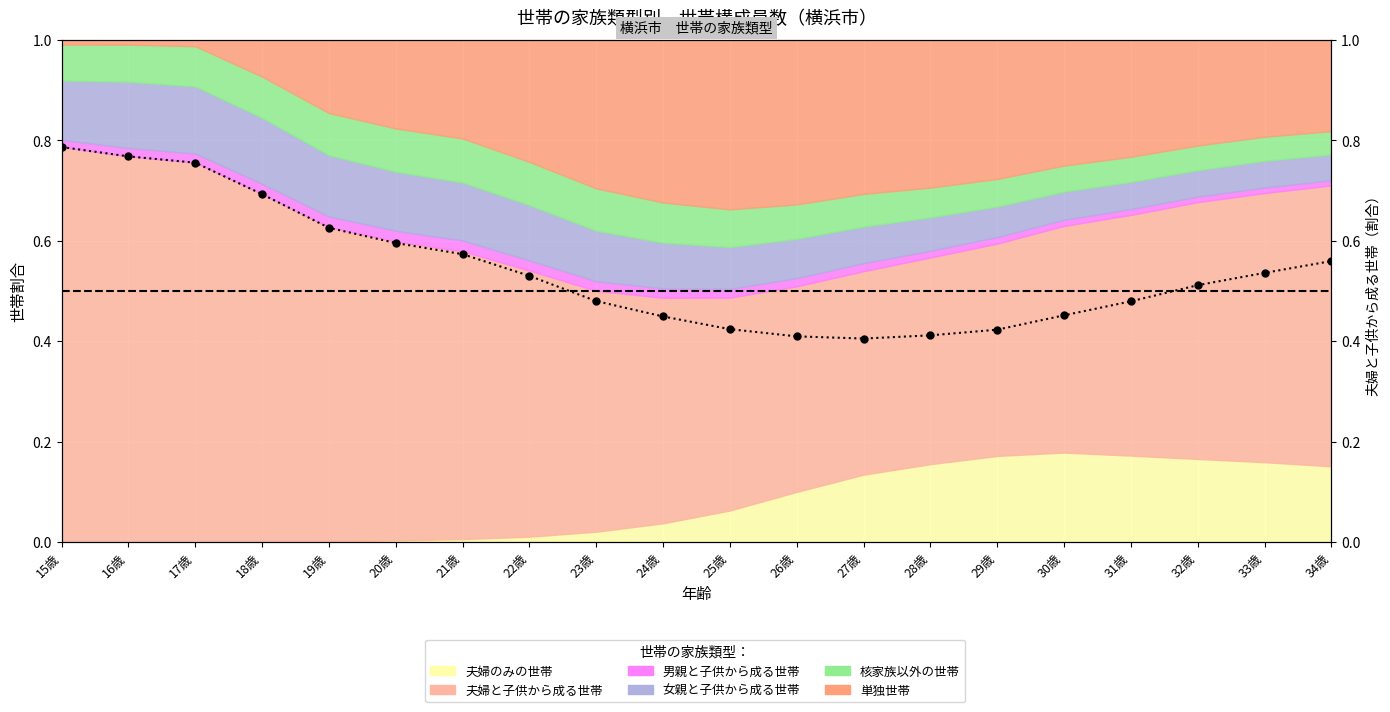

Is it true that the value at 24歳 is 0.3?

False